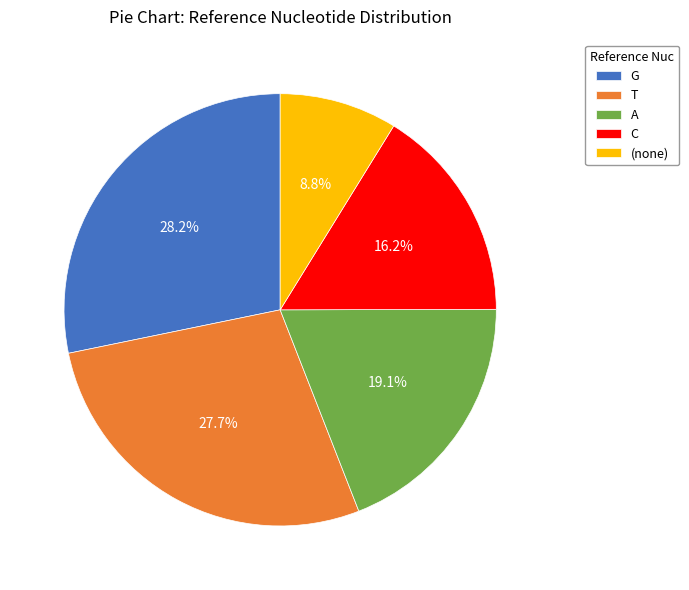

How many slices are in this pie chart?

5